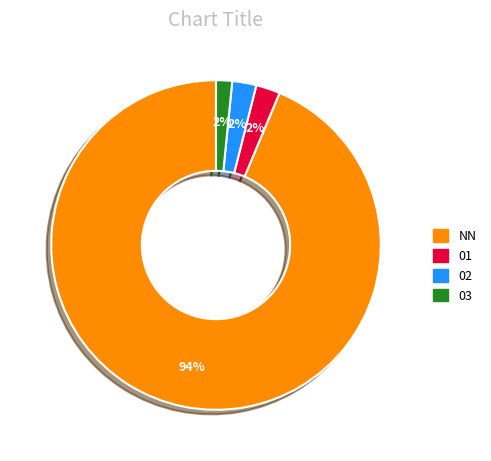

To the nearest percent, what is the difference between the largest and smallest slice percentages?

92%